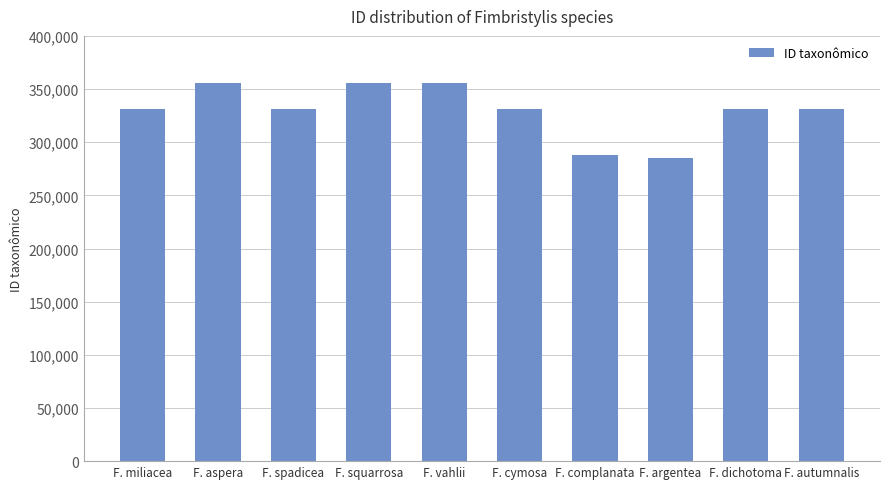

What is the label of the 1st bar from the left?

F. miliacea